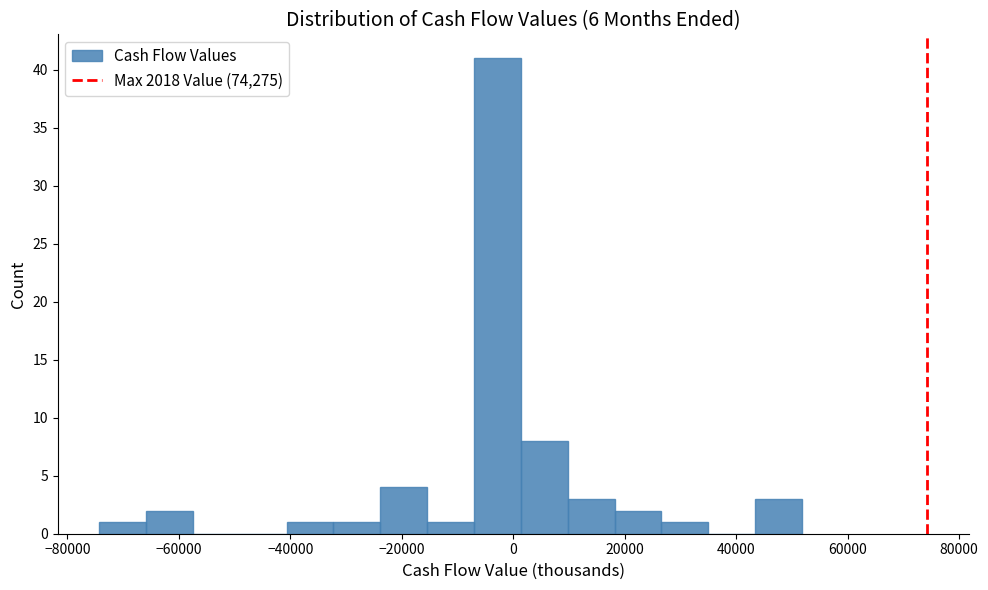

Reading left to right, list every bar in this chart as the range it spans on the x-axis followed by its height. Neither the bar edges nor the heights are printed on the chart, so give them approximately, as read against the axes.

-74000 to -66000: 1
-66000 to -58000: 2
-58000 to -50000: 0
-50000 to -40000: 0
-40000 to -32000: 1
-32000 to -24000: 1
-24000 to -16000: 4
-16000 to -8000: 1
-8000 to 2000: 41
2000 to 10000: 8
10000 to 18000: 3
18000 to 26000: 2
26000 to 34000: 1
34000 to 44000: 0
44000 to 52000: 3